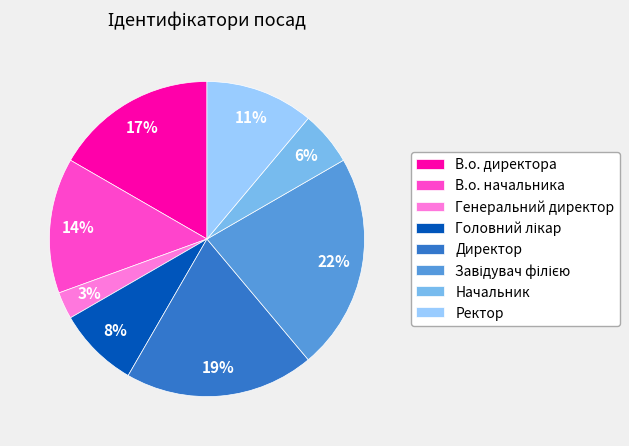

To the nearest percent, what is the difference between the largest and smallest slice percentages?

19%